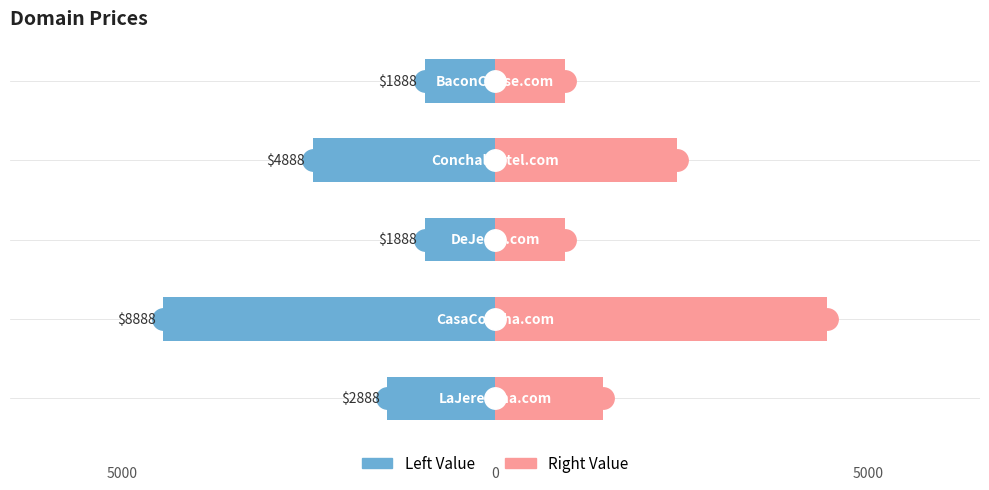

At how many categories does at least one series exceed 422?

5